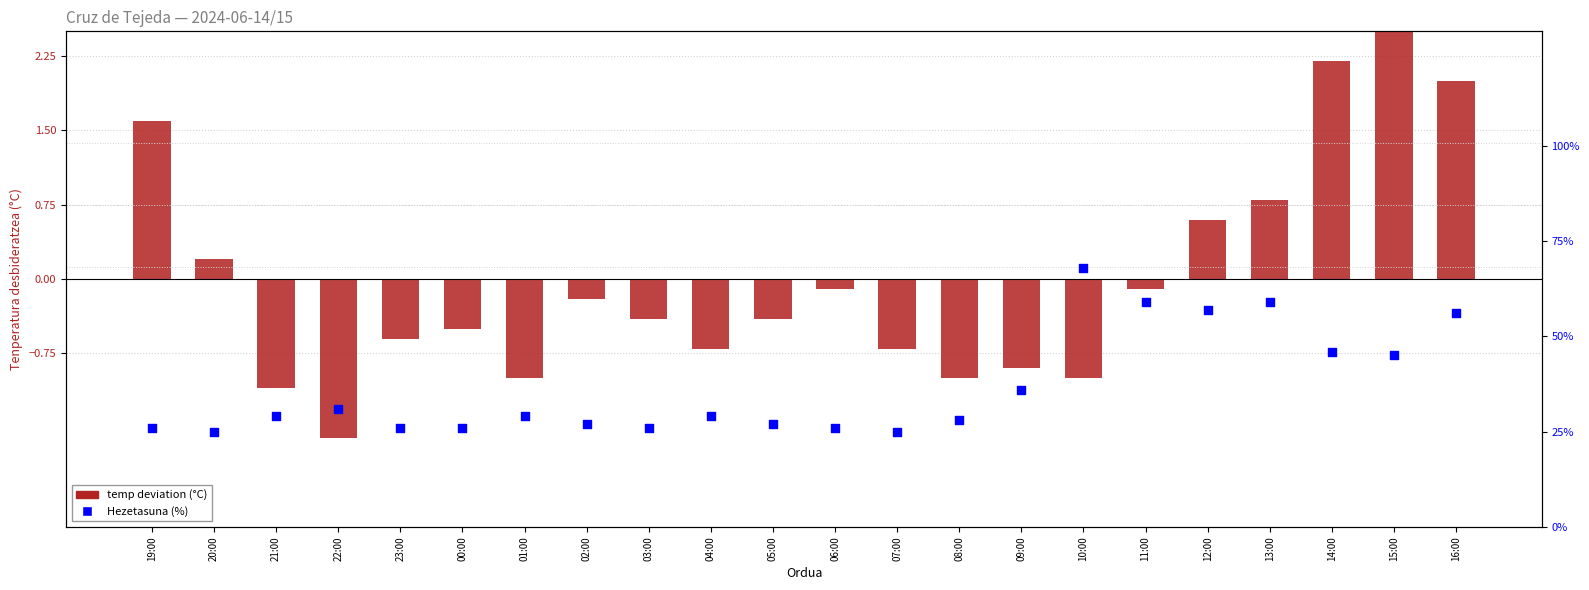

What is the total value across all series at 22:00?

29.4